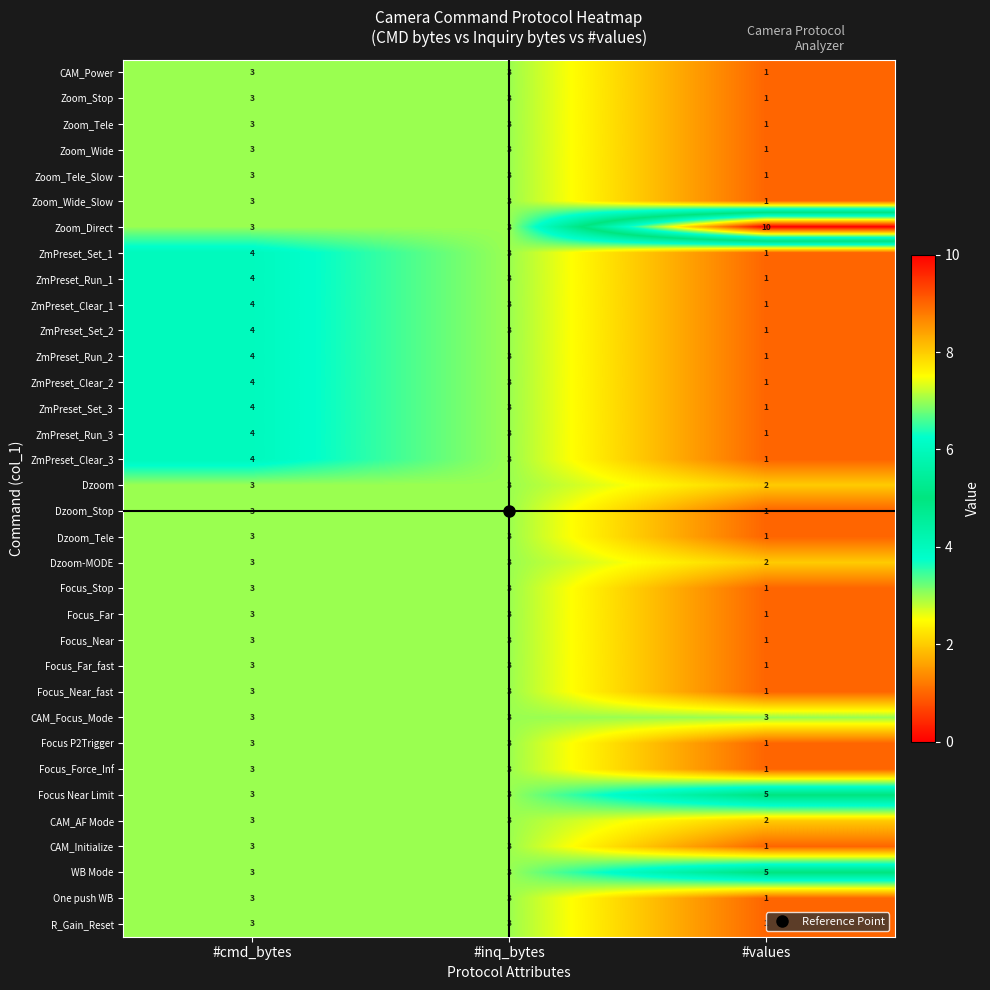

At which category is the sum across all series the highest?

#cmd_bytes